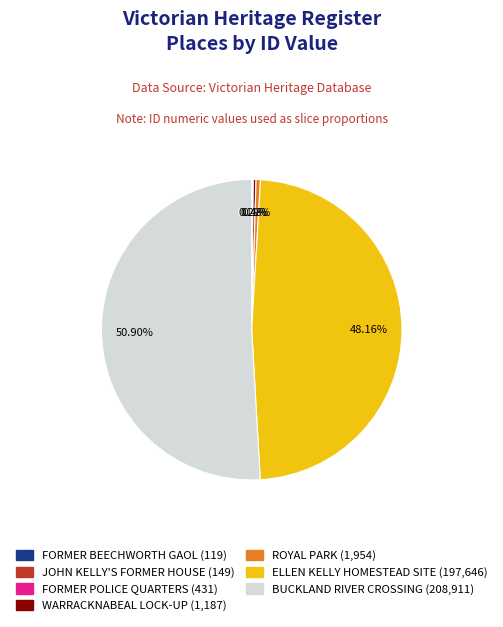

Which category has the biggest portion of the pie?

BUCKLAND RIVER CROSSING